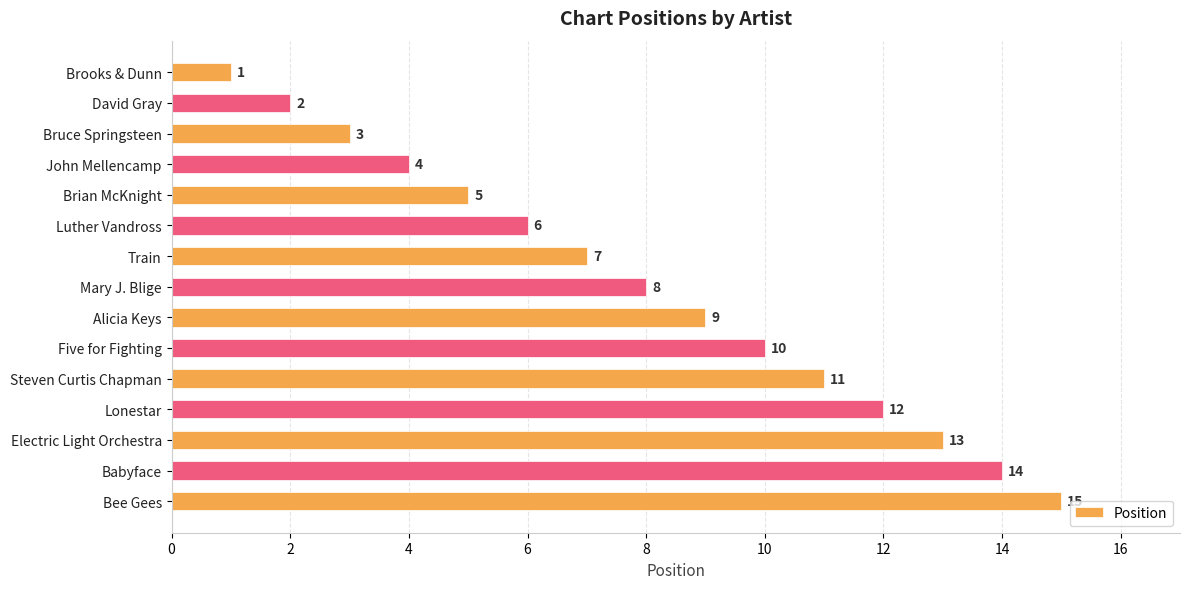

Does the chart contain any negative values?

No